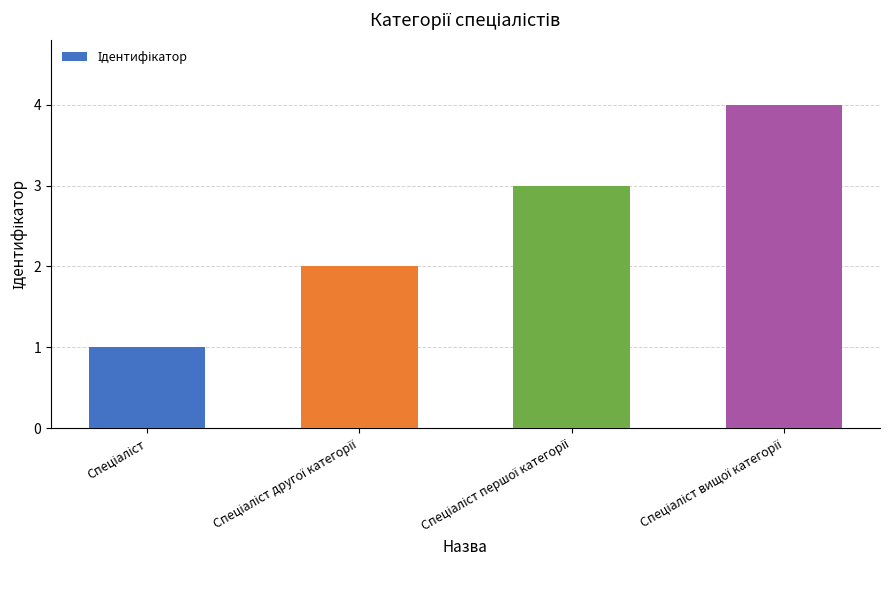

What is the difference between the maximum and minimum values?

3